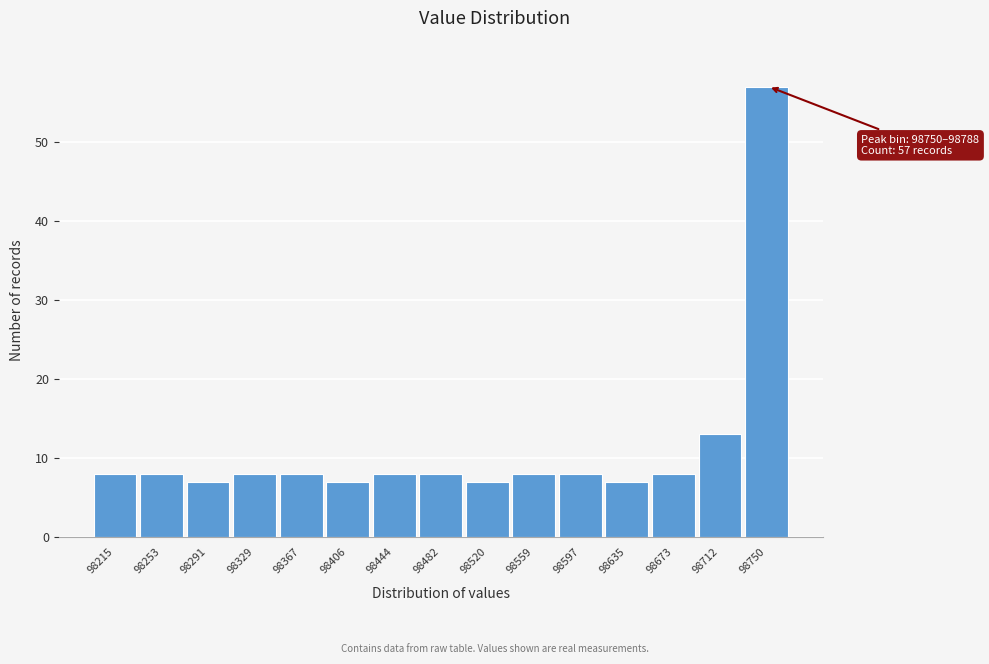

Reading left to right, what are all the values shown in this chart?

98215=8	98253=8	98291=7	98329=8	98367=8	98406=7	98444=8	98482=8	98520=7	98559=8	98597=8	98635=7	98673=8	98712=13	98750=57